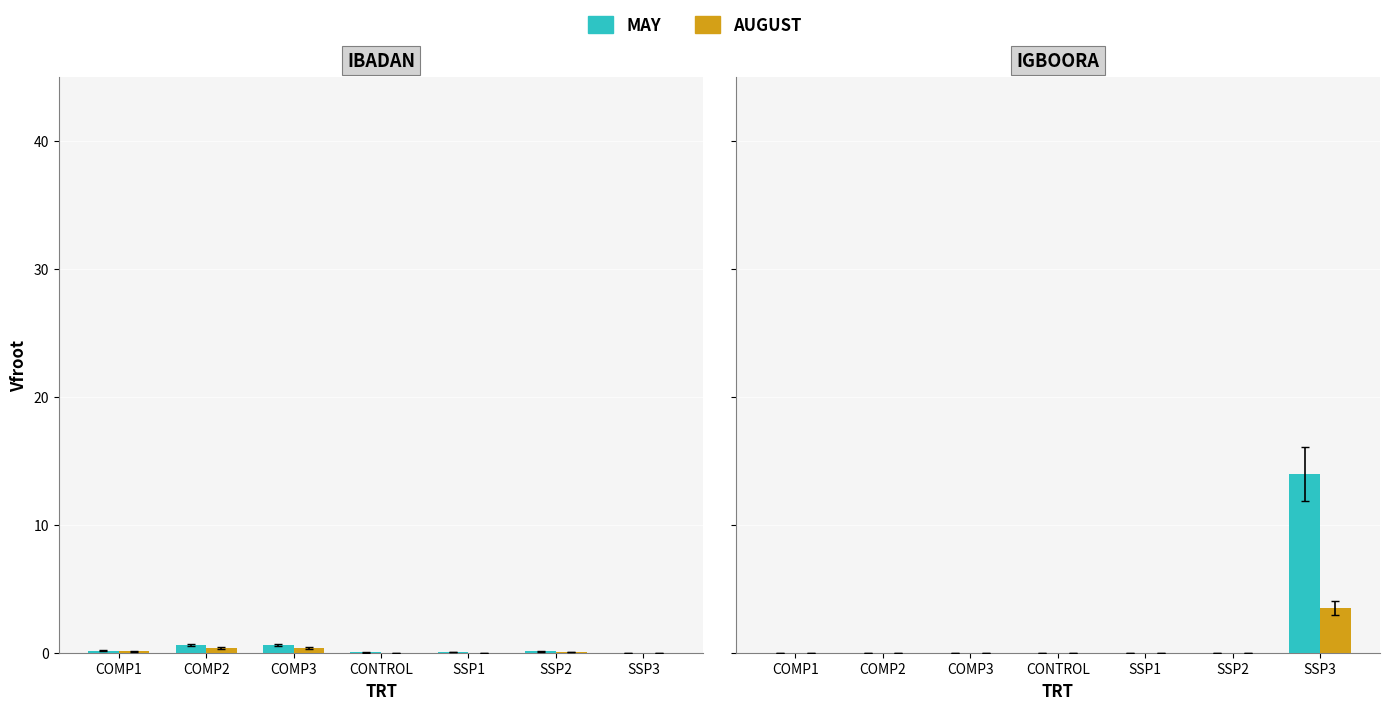

True or false: AUGUST has a value of 0.0 at COMP2.

True